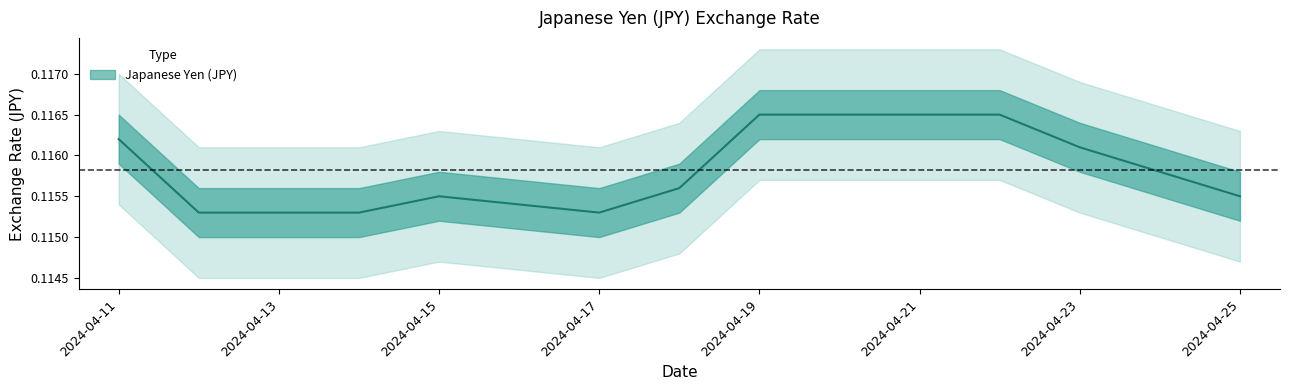

Which has a higher value, 2024-04-17 or 2024-04-13?

2024-04-17